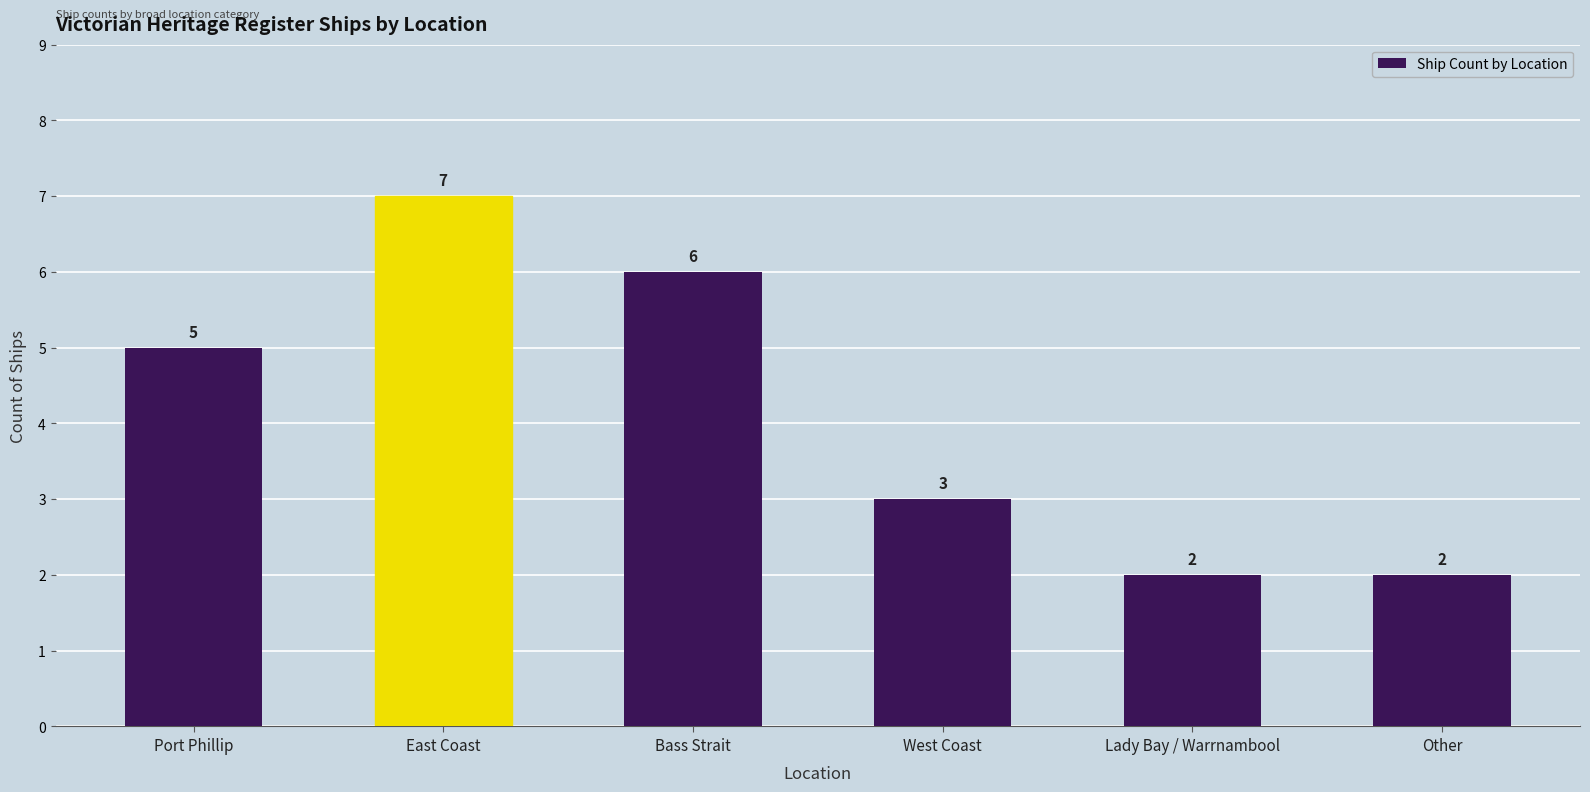

What is the value of the 2nd bar from the left?

7